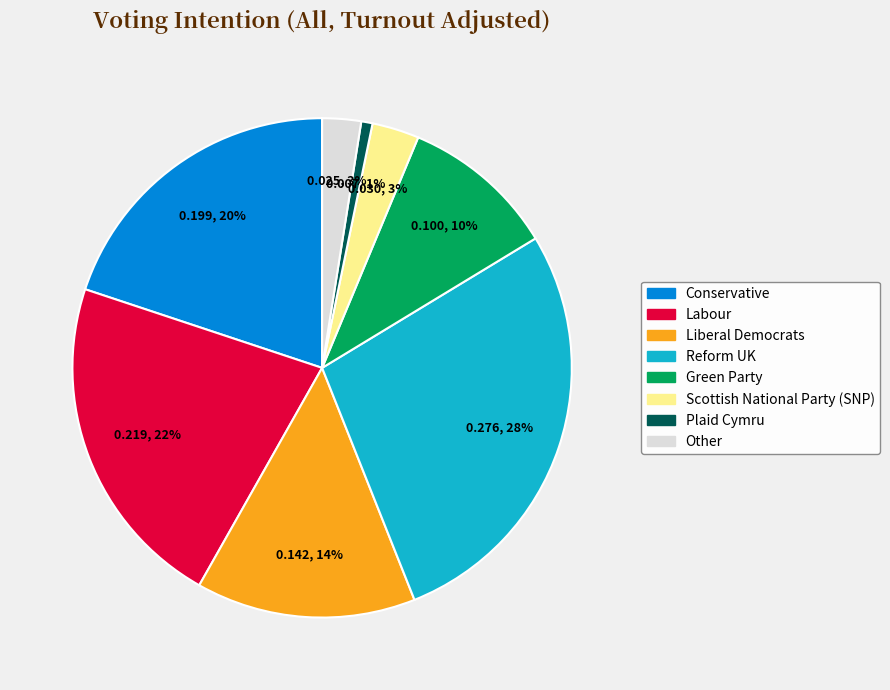

To the nearest percent, what is the combined percentage of Liberal Democrats and Reform UK?

42%